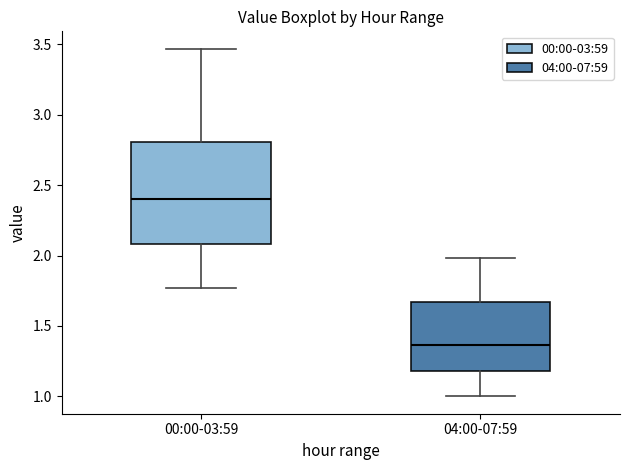

Which box has the highest median line?

00:00-03:59